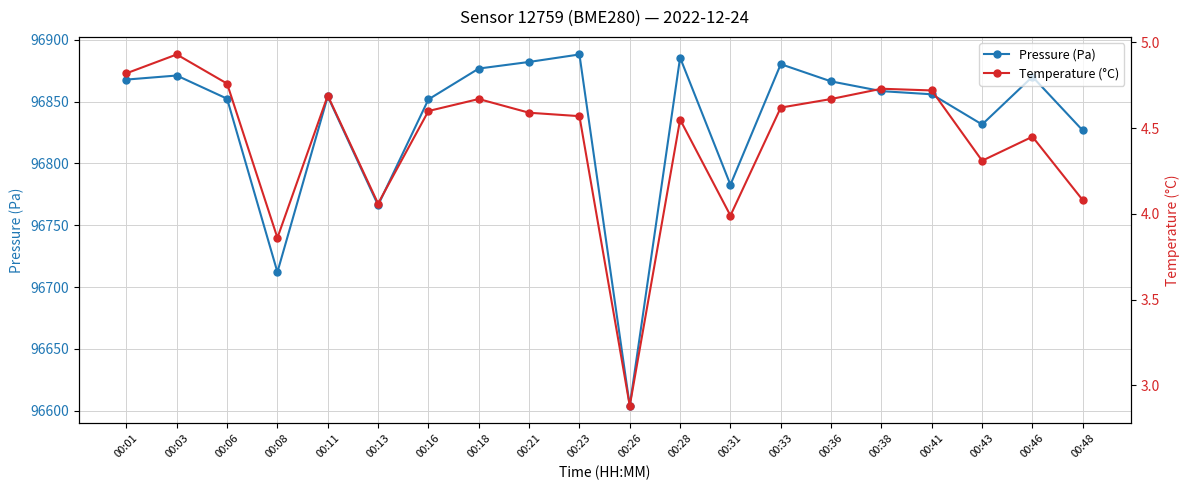

At which label does Pressure (Pa) reach its minimum?

00:26